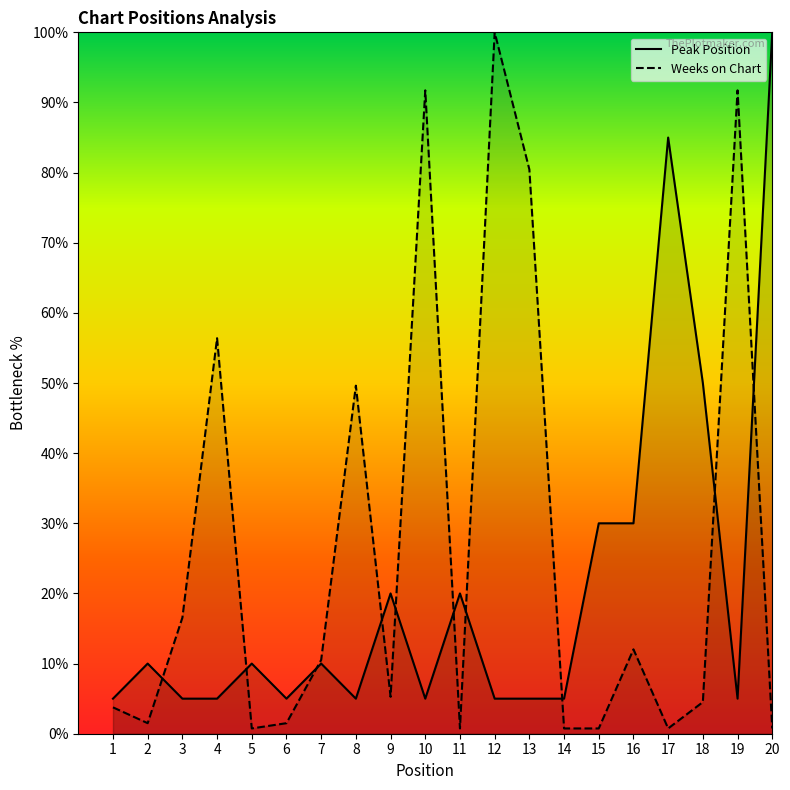

What is the difference between the highest and lowest values at 1?

1.2